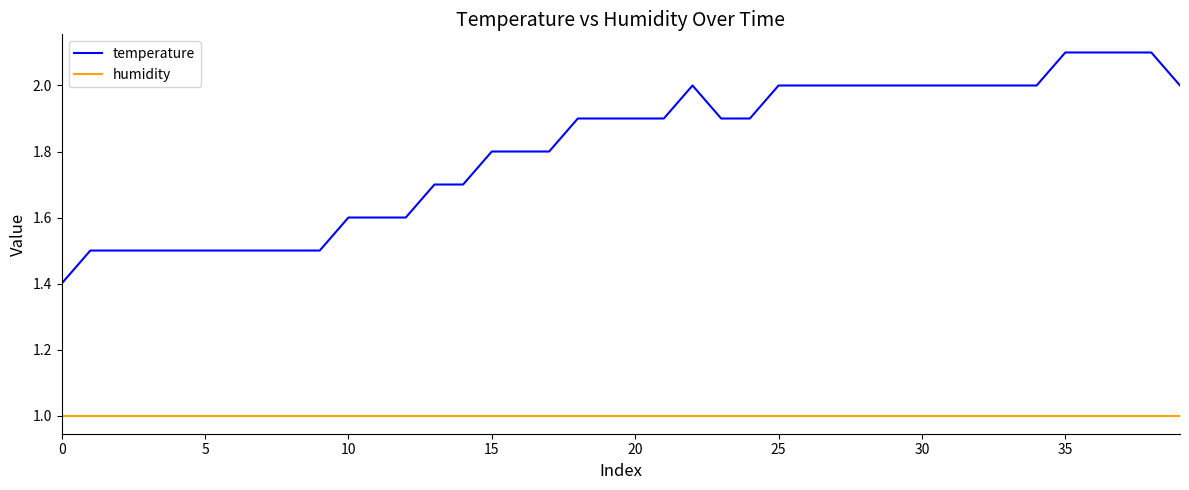

What is the maximum value shown in the chart?

2.1